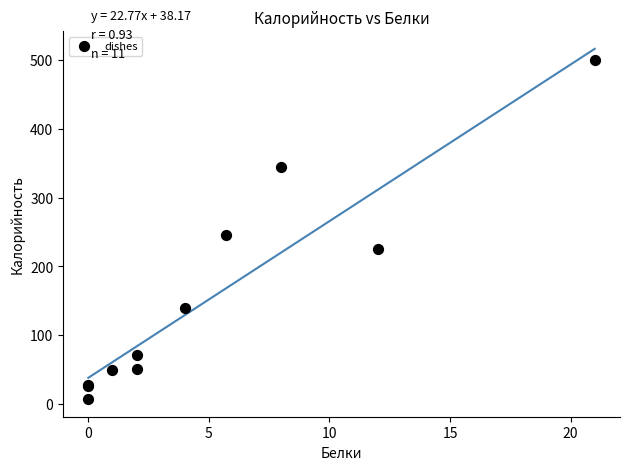

What Y value in the scatter plot is closest to 253?

245.9